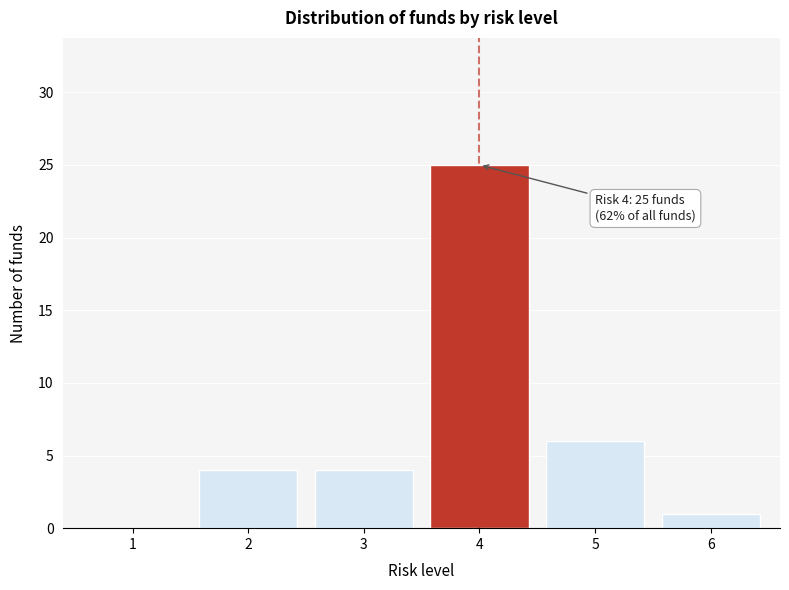

Reading left to right, what are all the values shown in this chart?

1=0	2=4	3=4	4=25	5=6	6=1